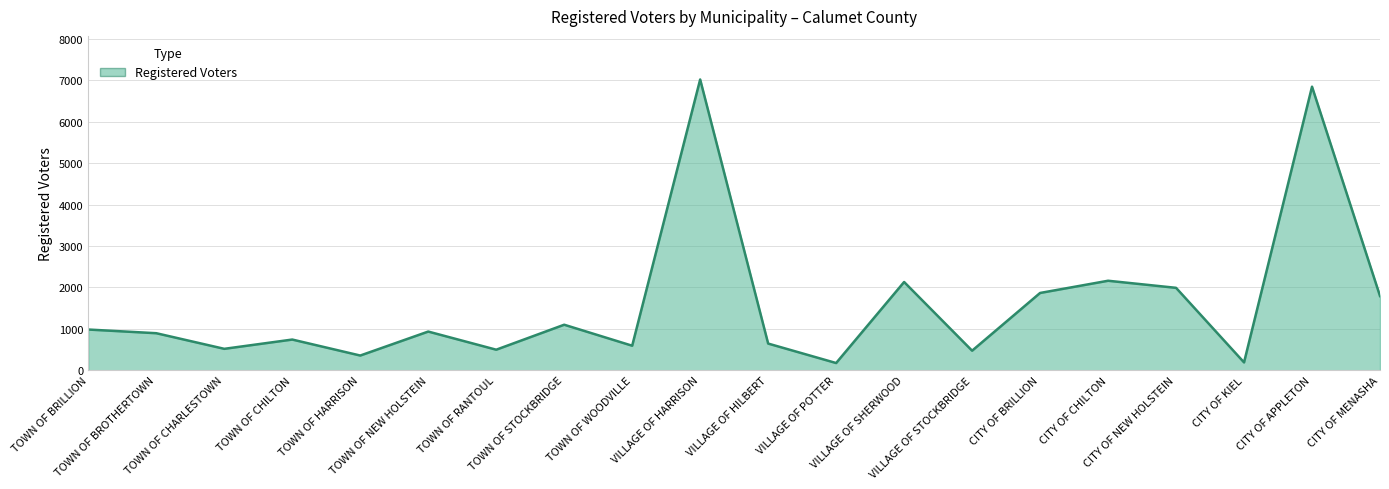

At which label does the data first exceed 933?

TOWN OF BRILLION